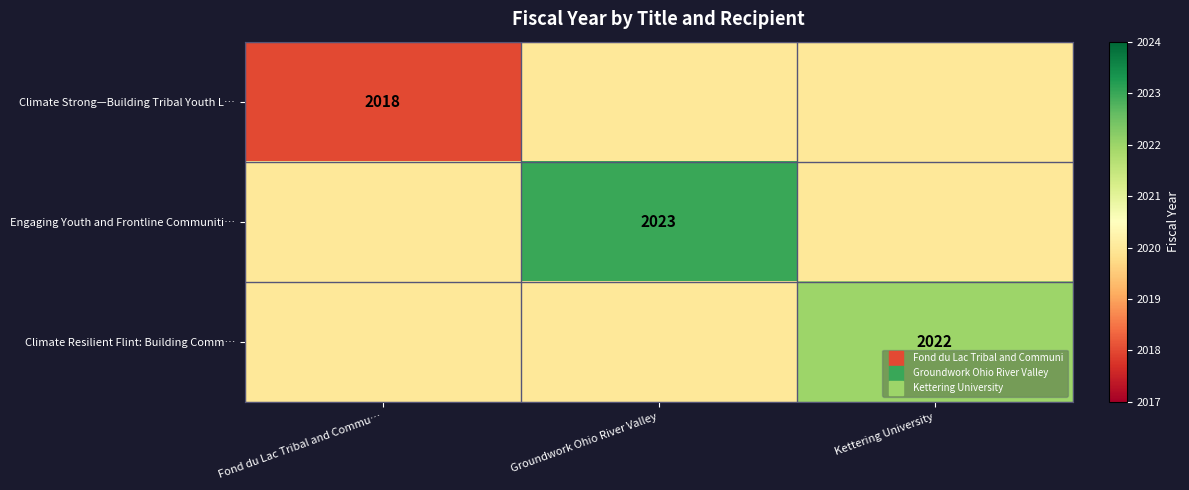

What is the sum of the Engaging Youth and Frontline Communiti… values at Groundwork Ohio River Valley and Fond du Lac Tribal and Commu…?

4043